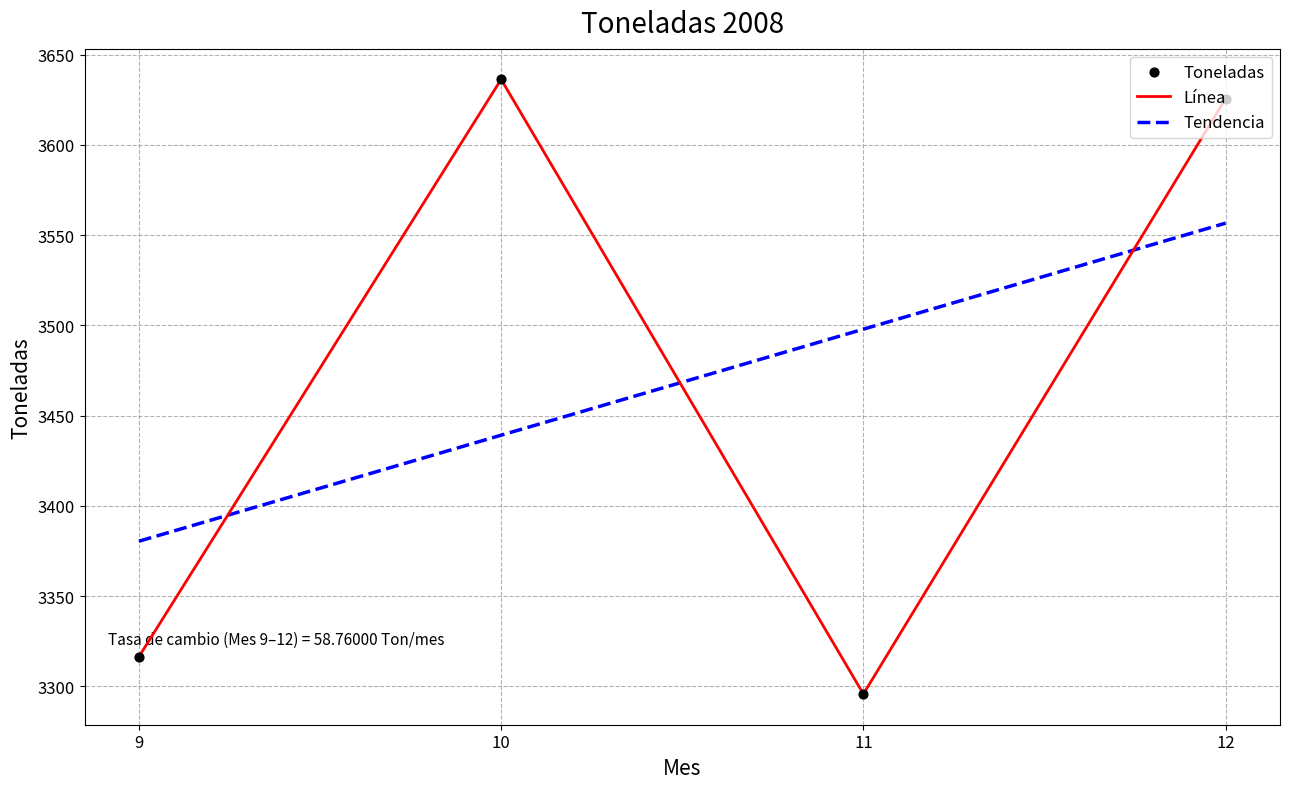

Approximately how many times larger is the value at 9 compared to 11?

1.0